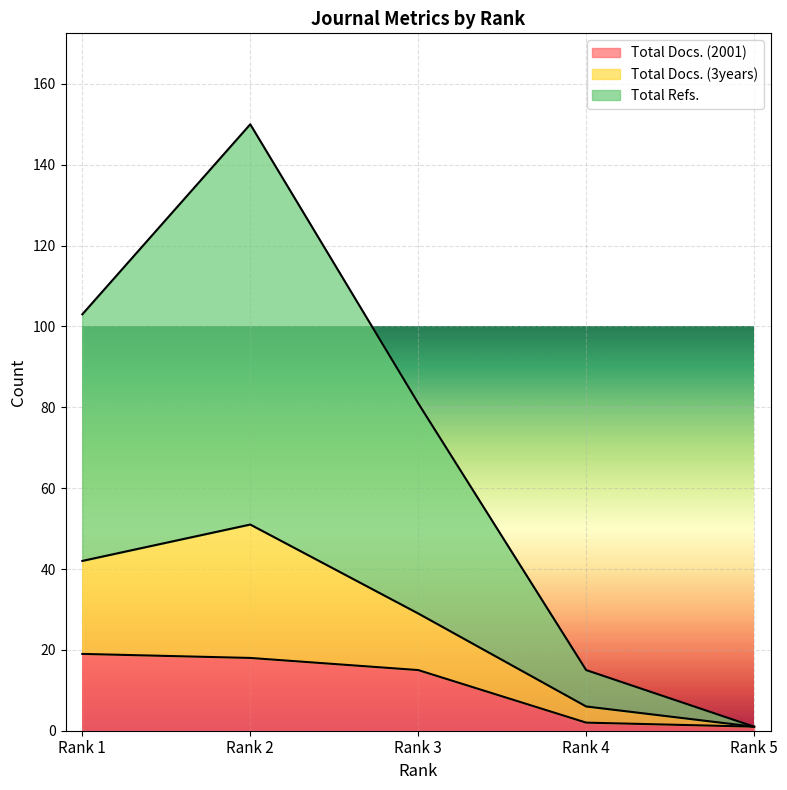

How many values in the Total Docs. (2001) series exceed 15?

2